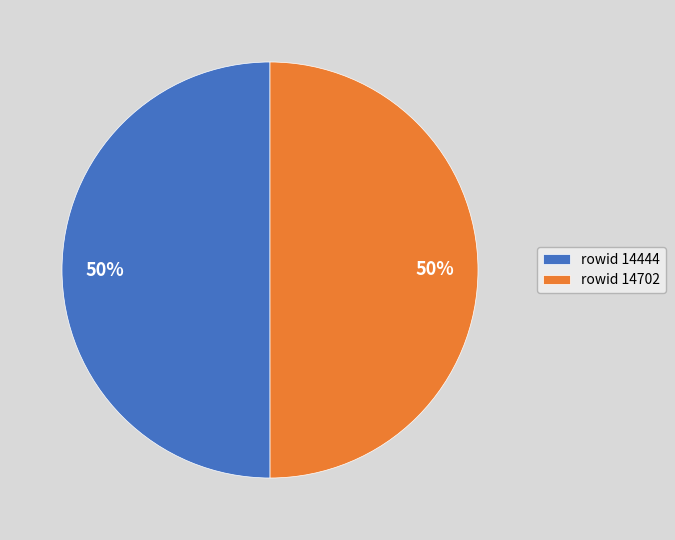

Combined, do rowid 14444 and rowid 14702 account for over 50%?

Yes